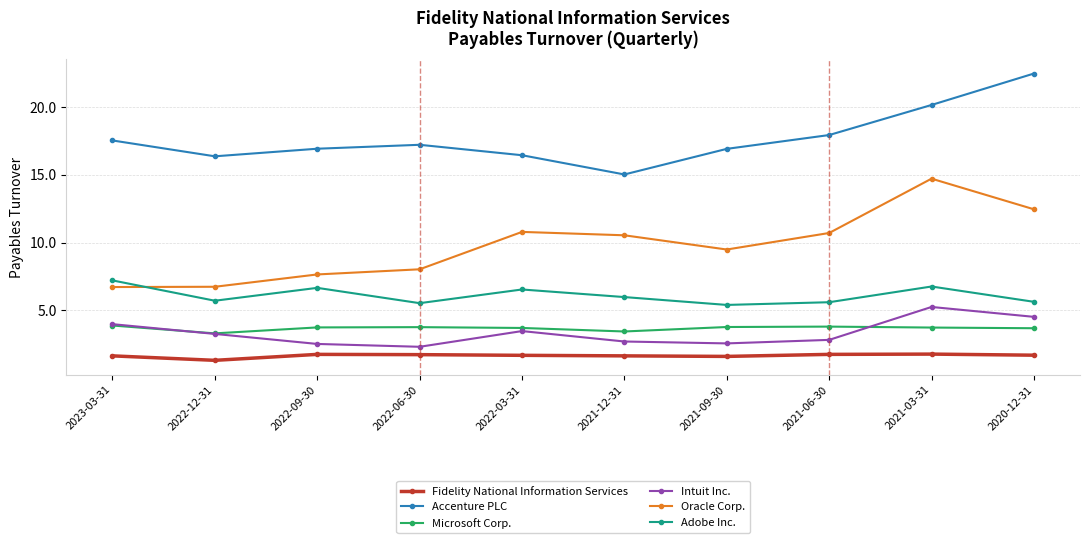

What are all the series names shown in the legend?

Fidelity National Information Services, Accenture PLC, Microsoft Corp., Intuit Inc., Oracle Corp., Adobe Inc.